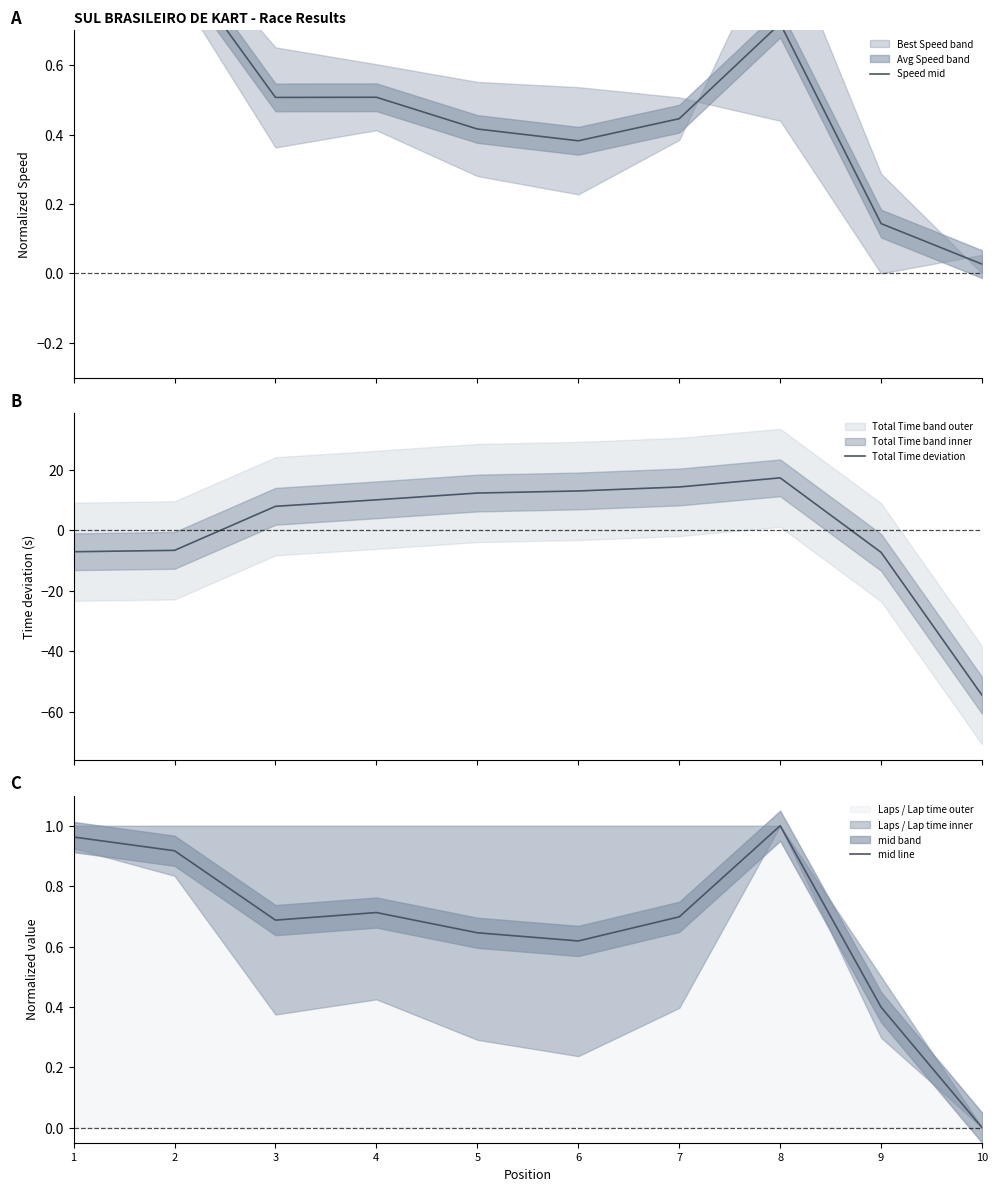

What is the minimum value shown in the chart?

-54.5